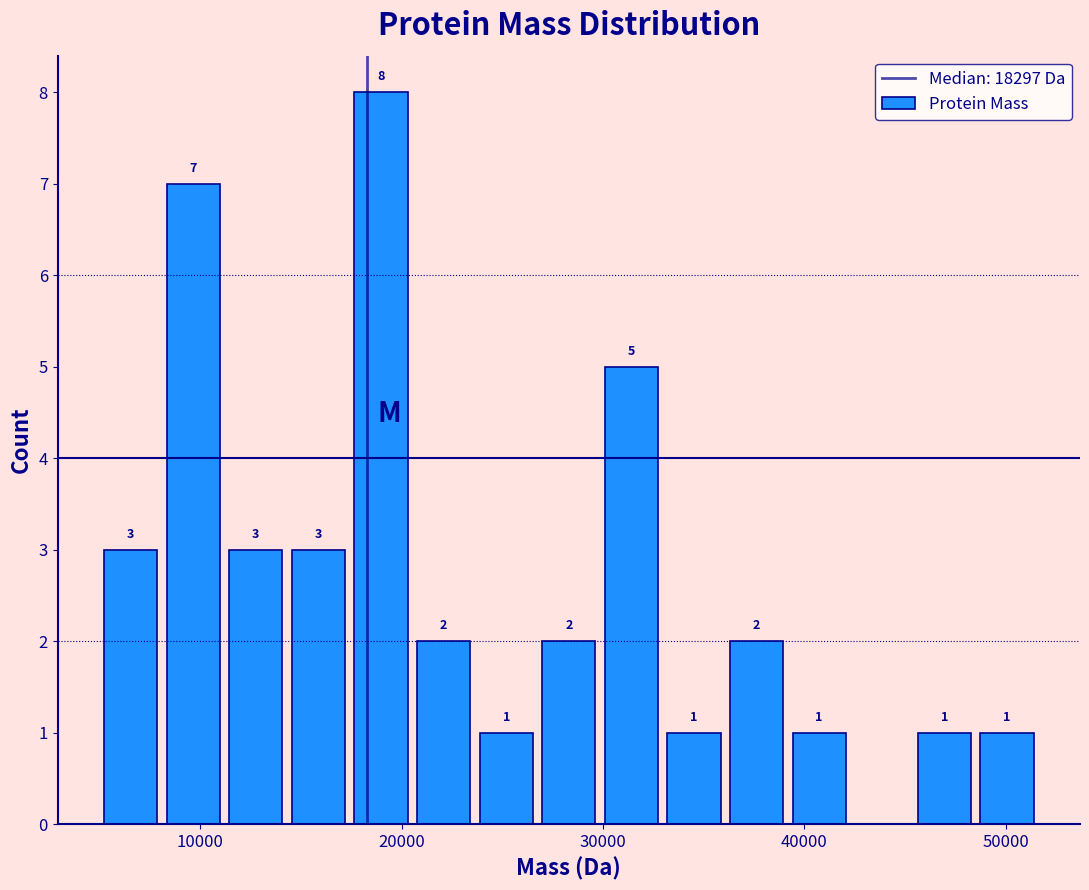

Around what value on the x-axis is the tallest bar? Give the approximate position of its centre, as read against the axis.

19000